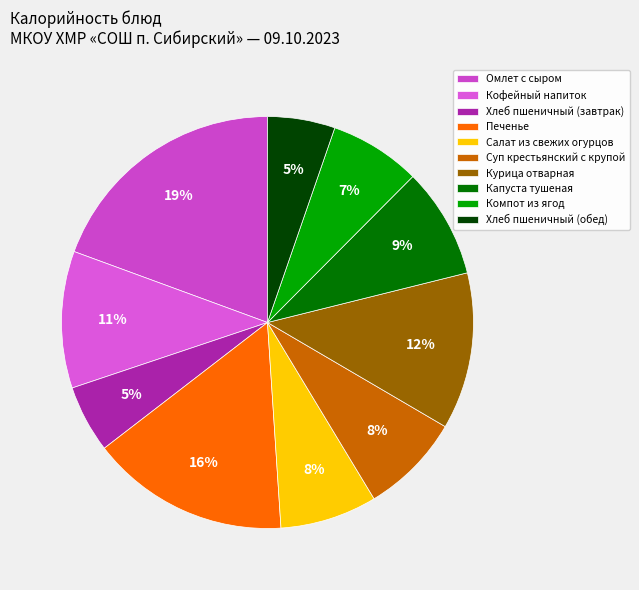

How many segments does this pie chart have?

10